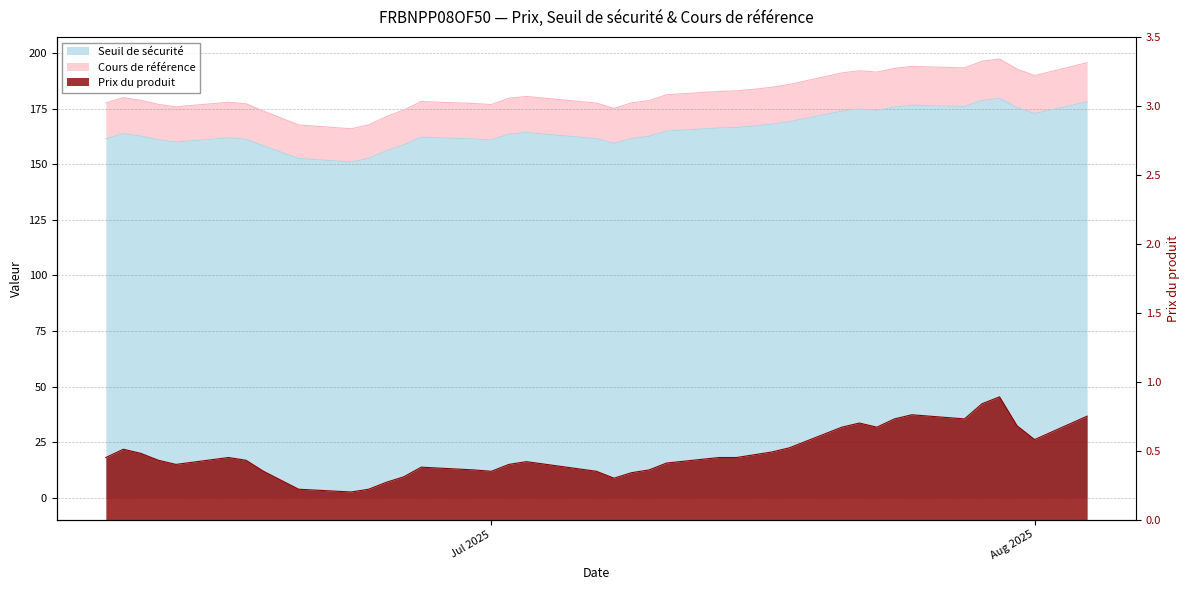

What is the difference between the maximum and second lowest values in the Cours de référence series?

29.7